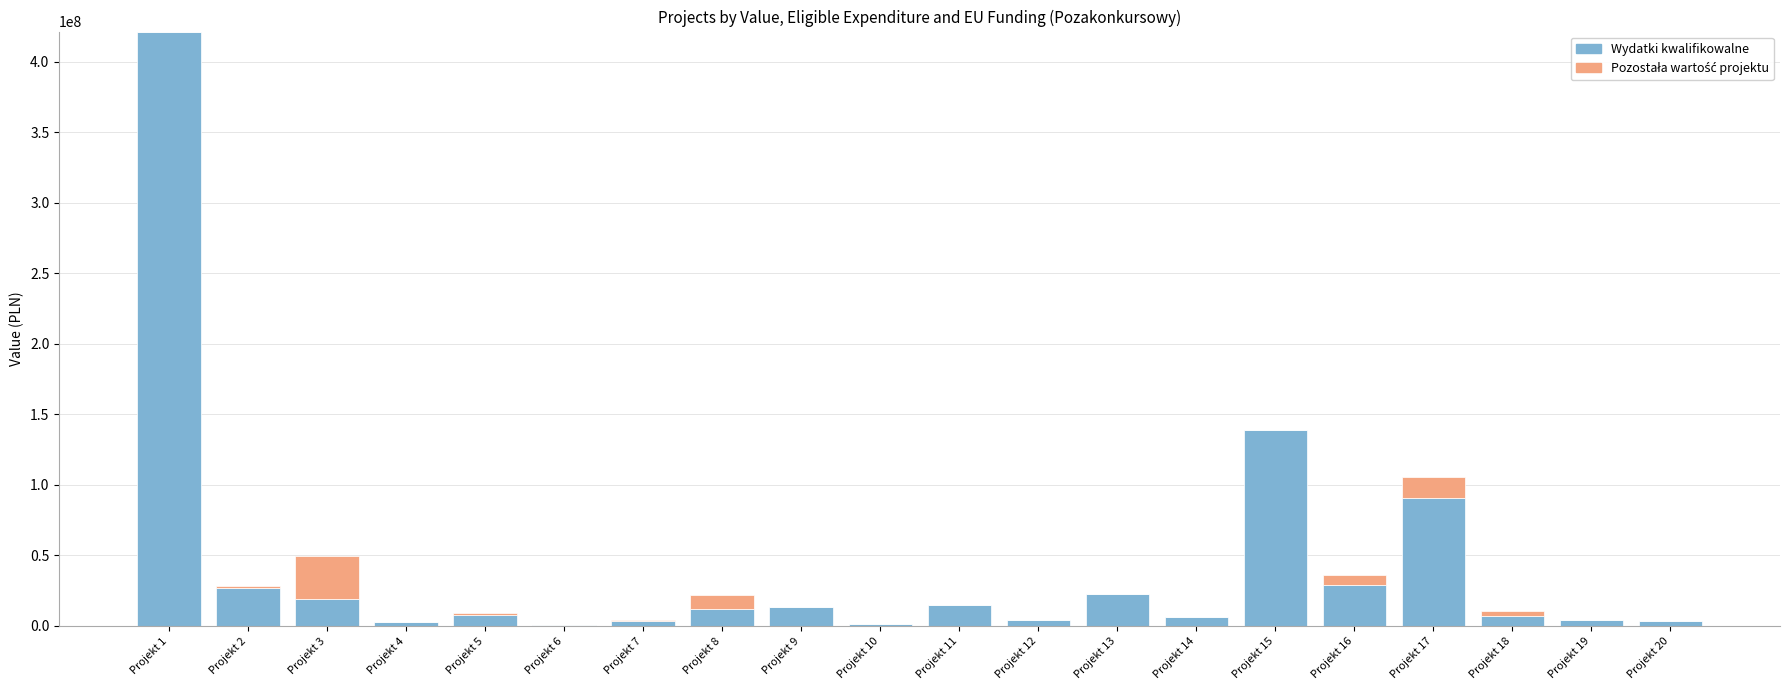

At which label is Wydatki kwalifikowalne closest to 211085605?

Projekt 15